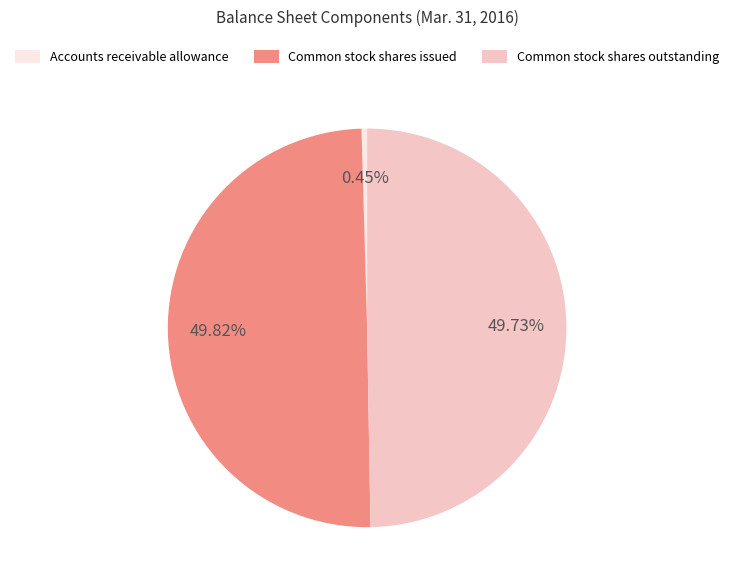

Does Accounts receivable allowance represent more than half of the total?

No